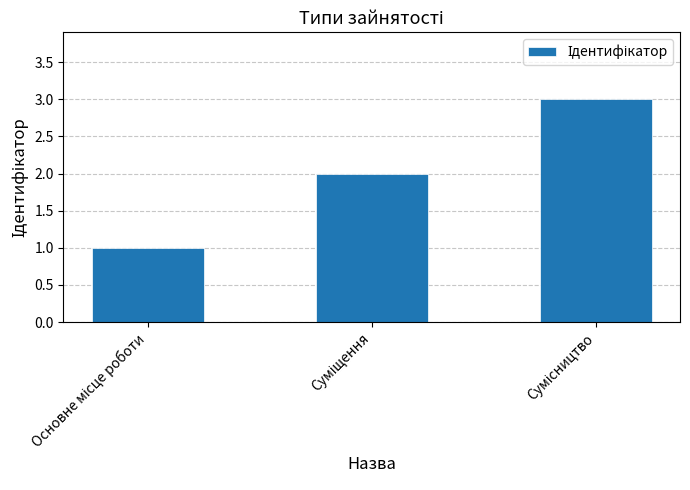

What is the sum of all values?

6